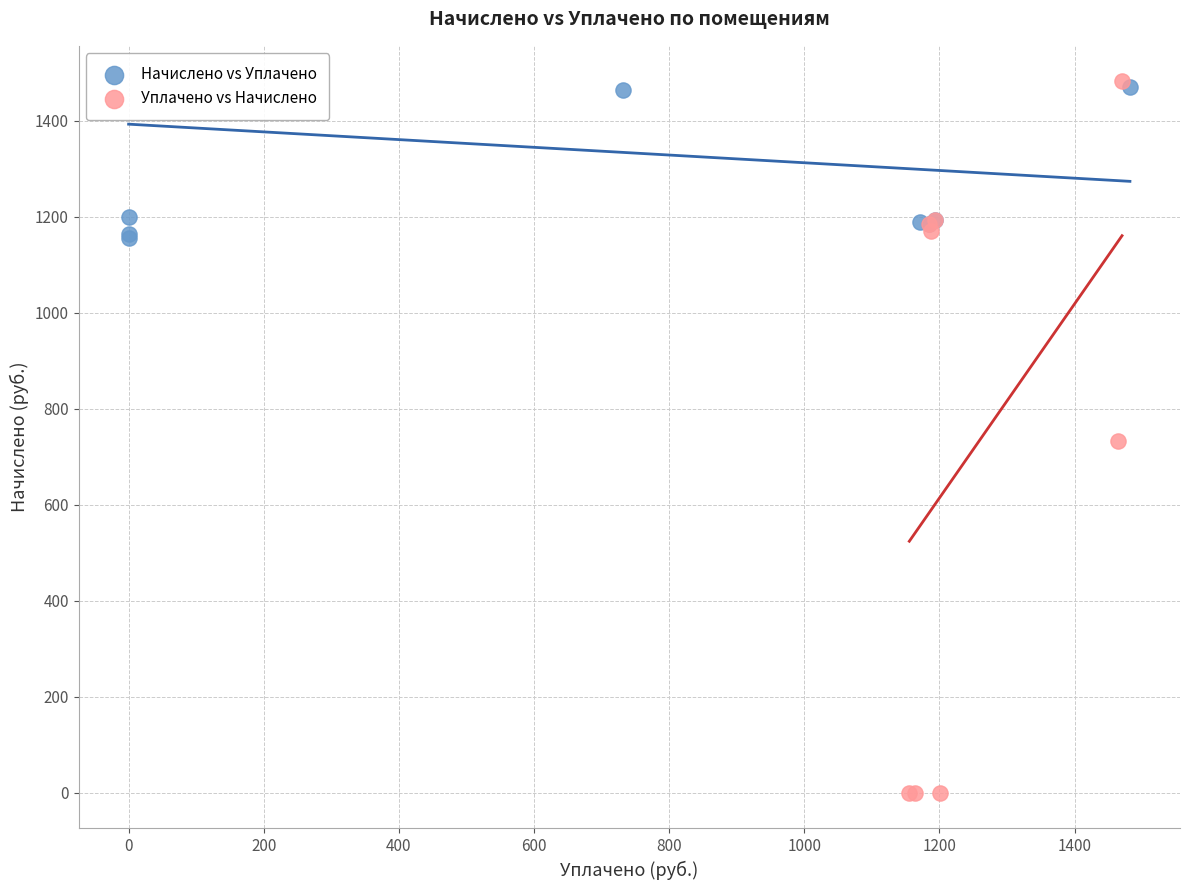

Which series contains the lowest Y value?

Уплачено vs Начислено